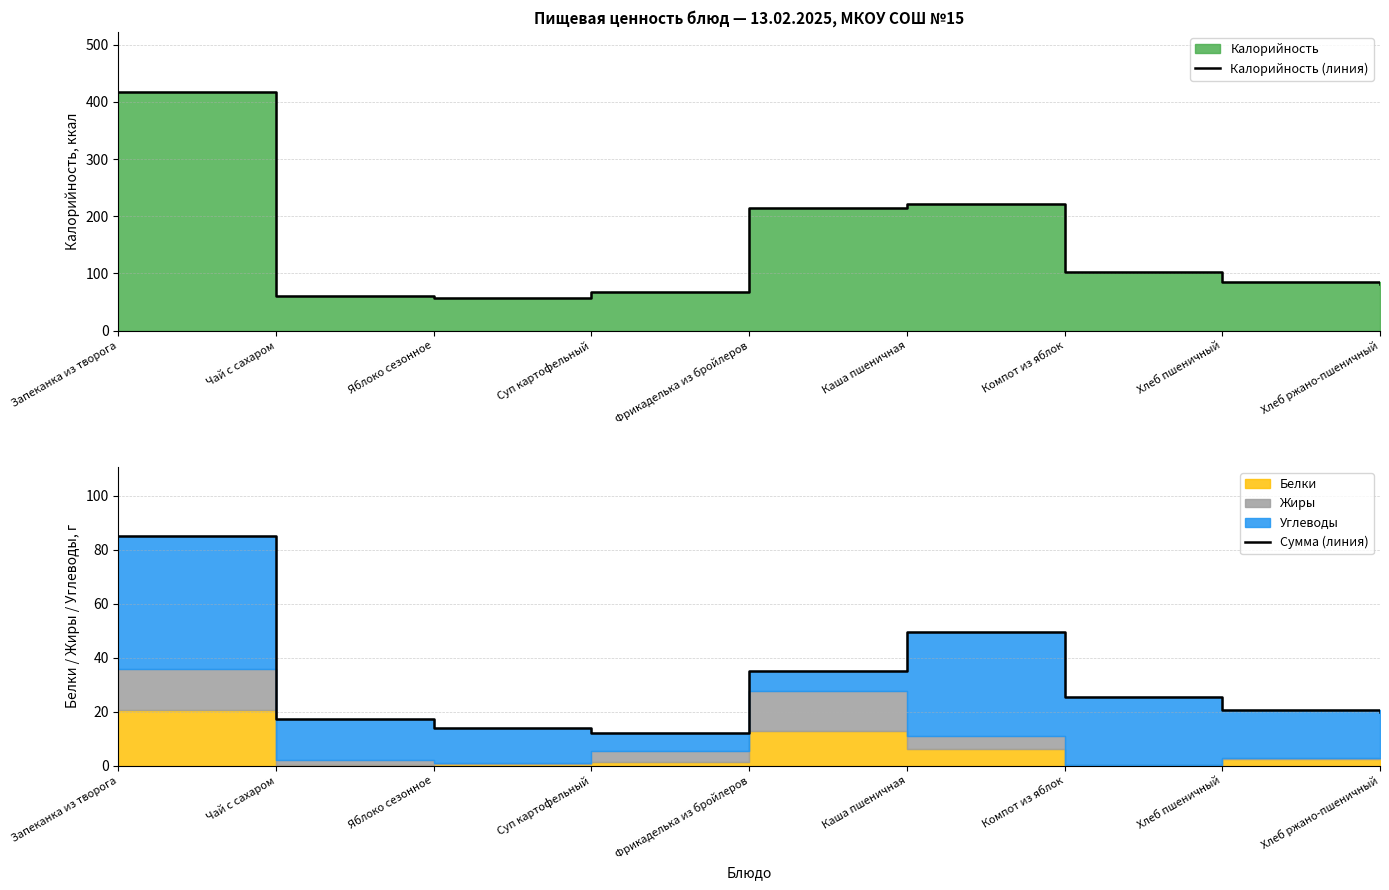

Between Хлеб пшеничный and Чай с сахаром, which is larger?

Хлеб пшеничный